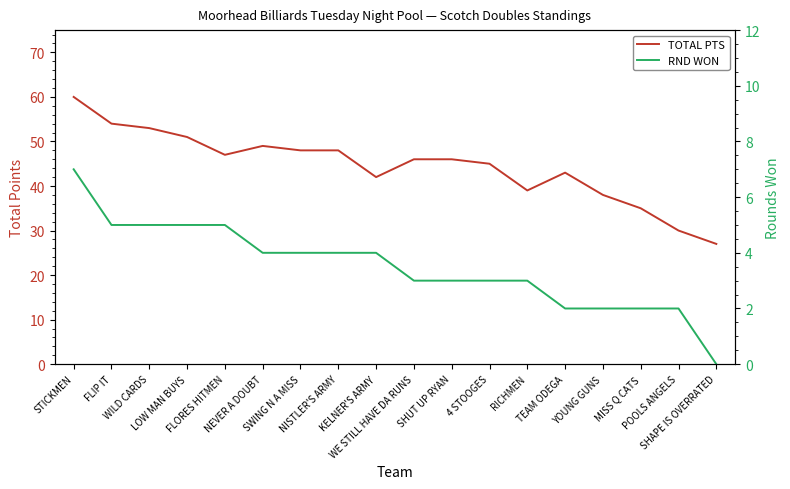

Between SHUT UP RYAN and SHAPE IS OVERRATED, which is larger?

SHUT UP RYAN